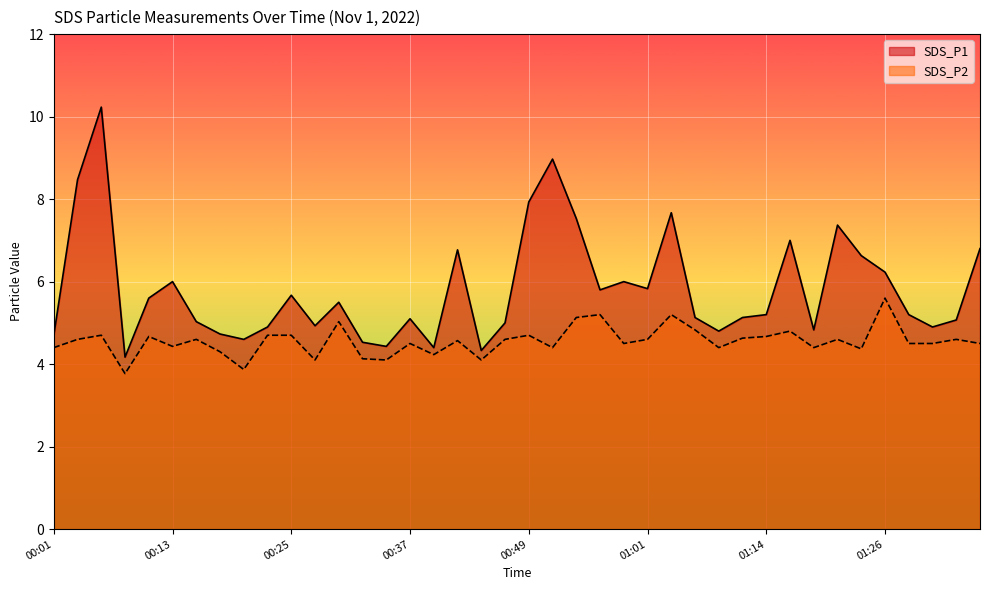

Which series changed the most between 00:23 and 00:47?

SDS_P2